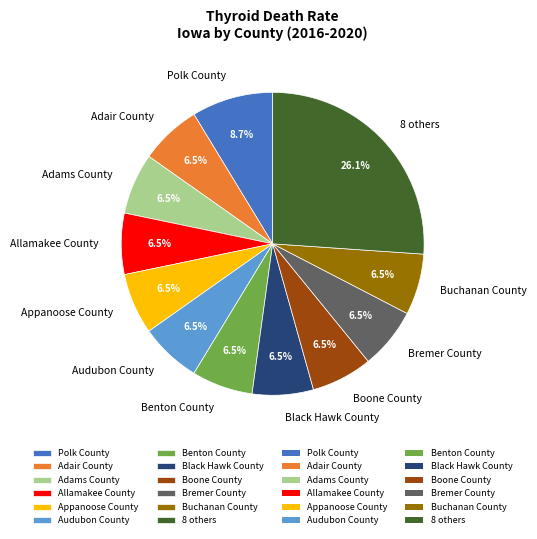

What is the largest slice in the pie chart?

8 others